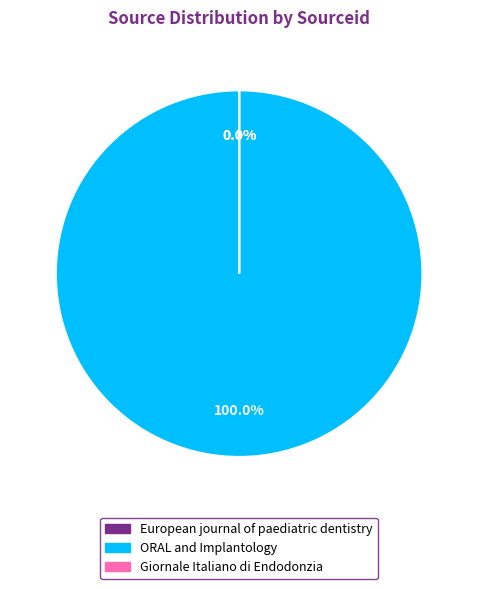

What percentage is the ORAL and Implantology slice, to the nearest percent?

100%